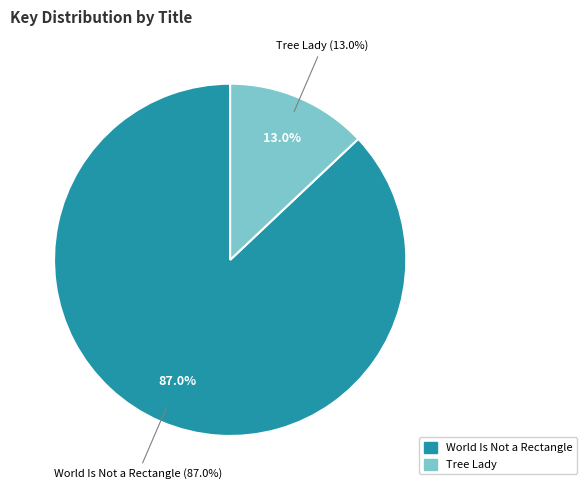

To the nearest percent, what is the difference between the Tree Lady (74652274) and World Is Not a Rectangle (501443681) slice percentages?

74%